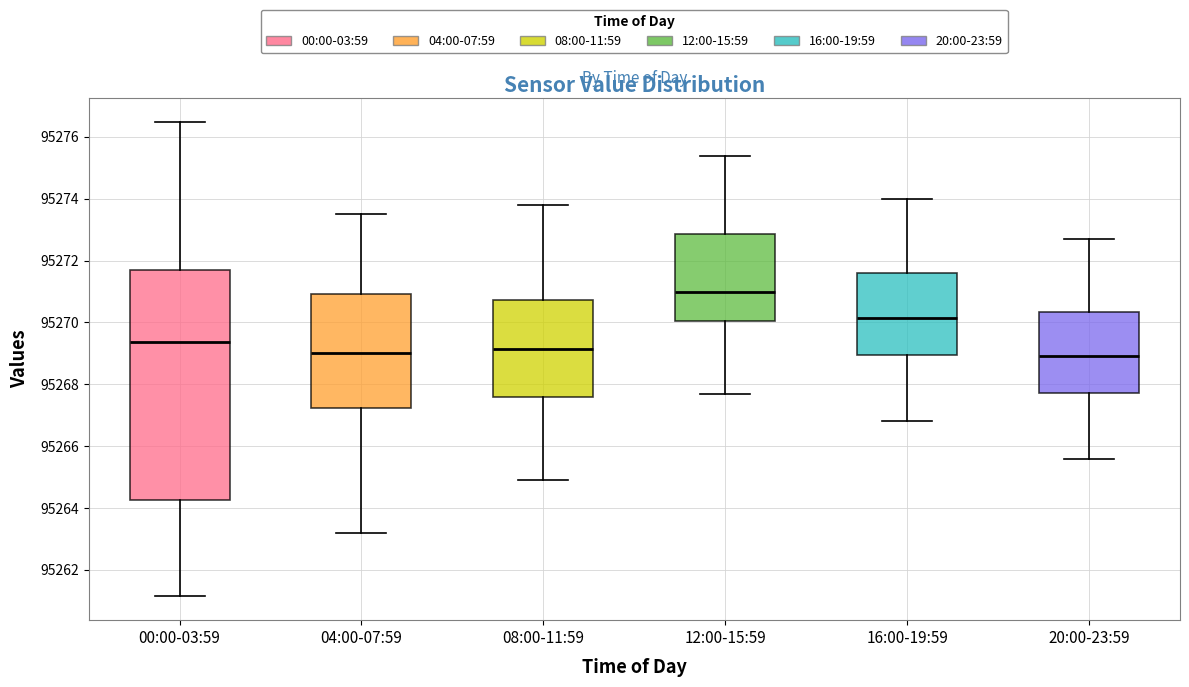

Reading left to right, read every box against the y-axis: the position of its median line, the range the box covers, and the ends of its whiskers. The values are not printed on the chart, so give them approximately, as read against the axis.

00:00-03:59: median 95269.4, box 95264.2 to 95271.6, whiskers 95261.2 to 95276.6
04:00-07:59: median 95269.0, box 95267.2 to 95271.0, whiskers 95263.2 to 95273.6
08:00-11:59: median 95269.2, box 95267.6 to 95270.8, whiskers 95265.0 to 95273.8
12:00-15:59: median 95271.0, box 95270.0 to 95272.8, whiskers 95267.8 to 95275.4
16:00-19:59: median 95270.2, box 95269.0 to 95271.6, whiskers 95266.8 to 95274.0
20:00-23:59: median 95269.0, box 95267.8 to 95270.4, whiskers 95265.6 to 95272.8